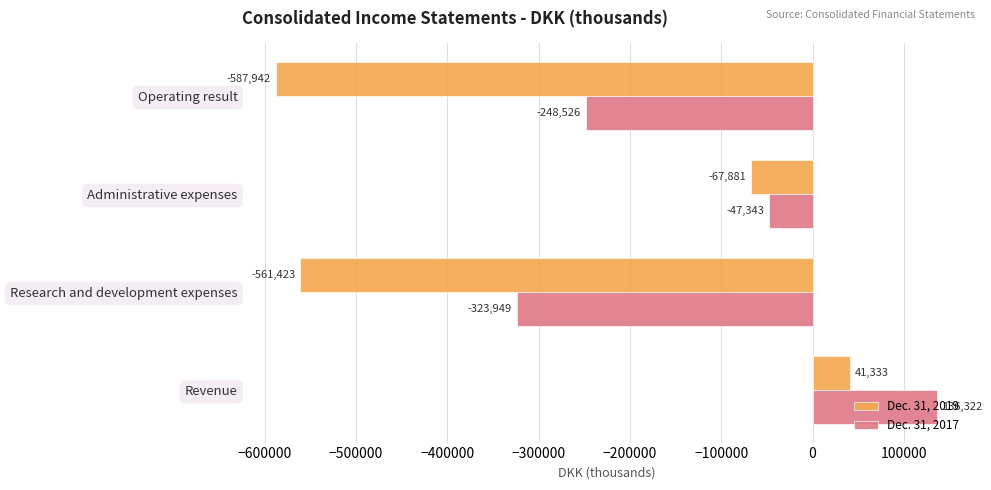

Read the Dec. 31, 2017 value at Operating result, to the nearest 100.

-248500